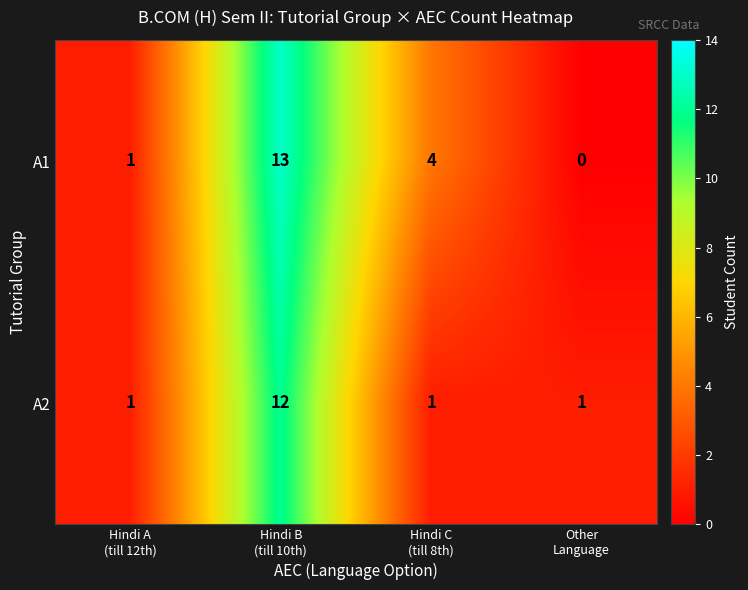

Rank the series by their average value, from lowest to highest.

A2, A1